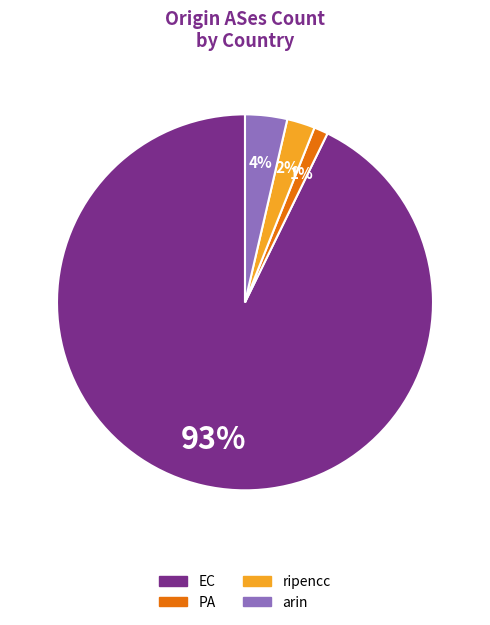

Count the number of slices in the pie.

4